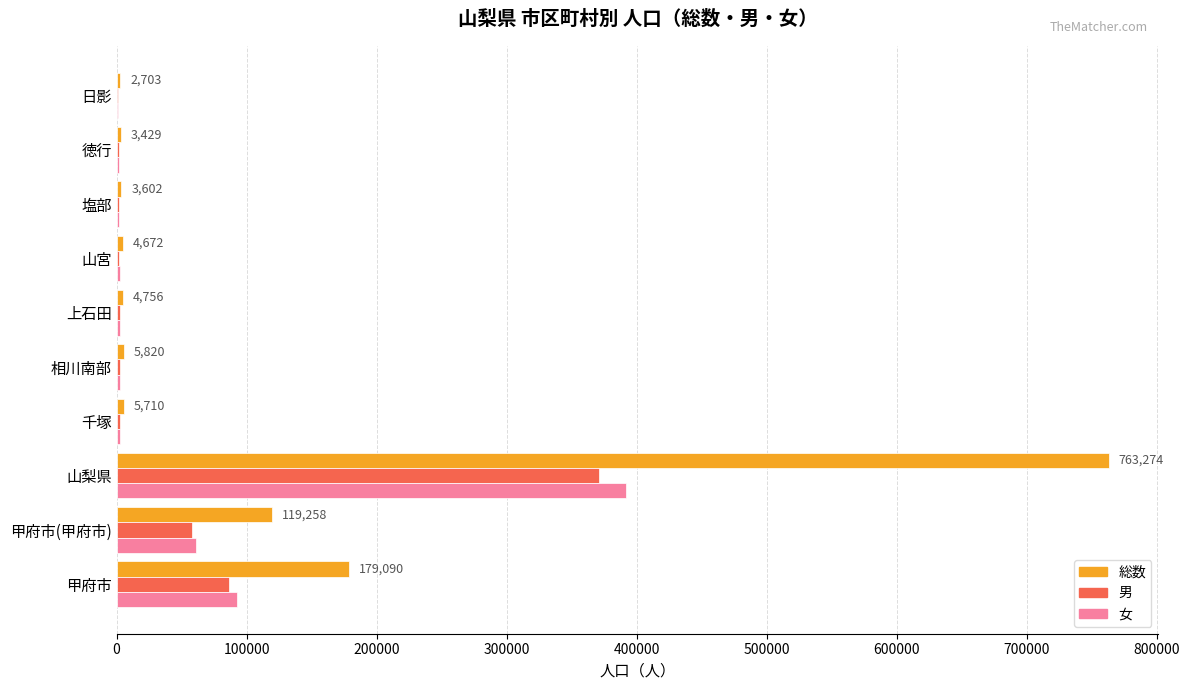

What is the greatest value displayed?

763274